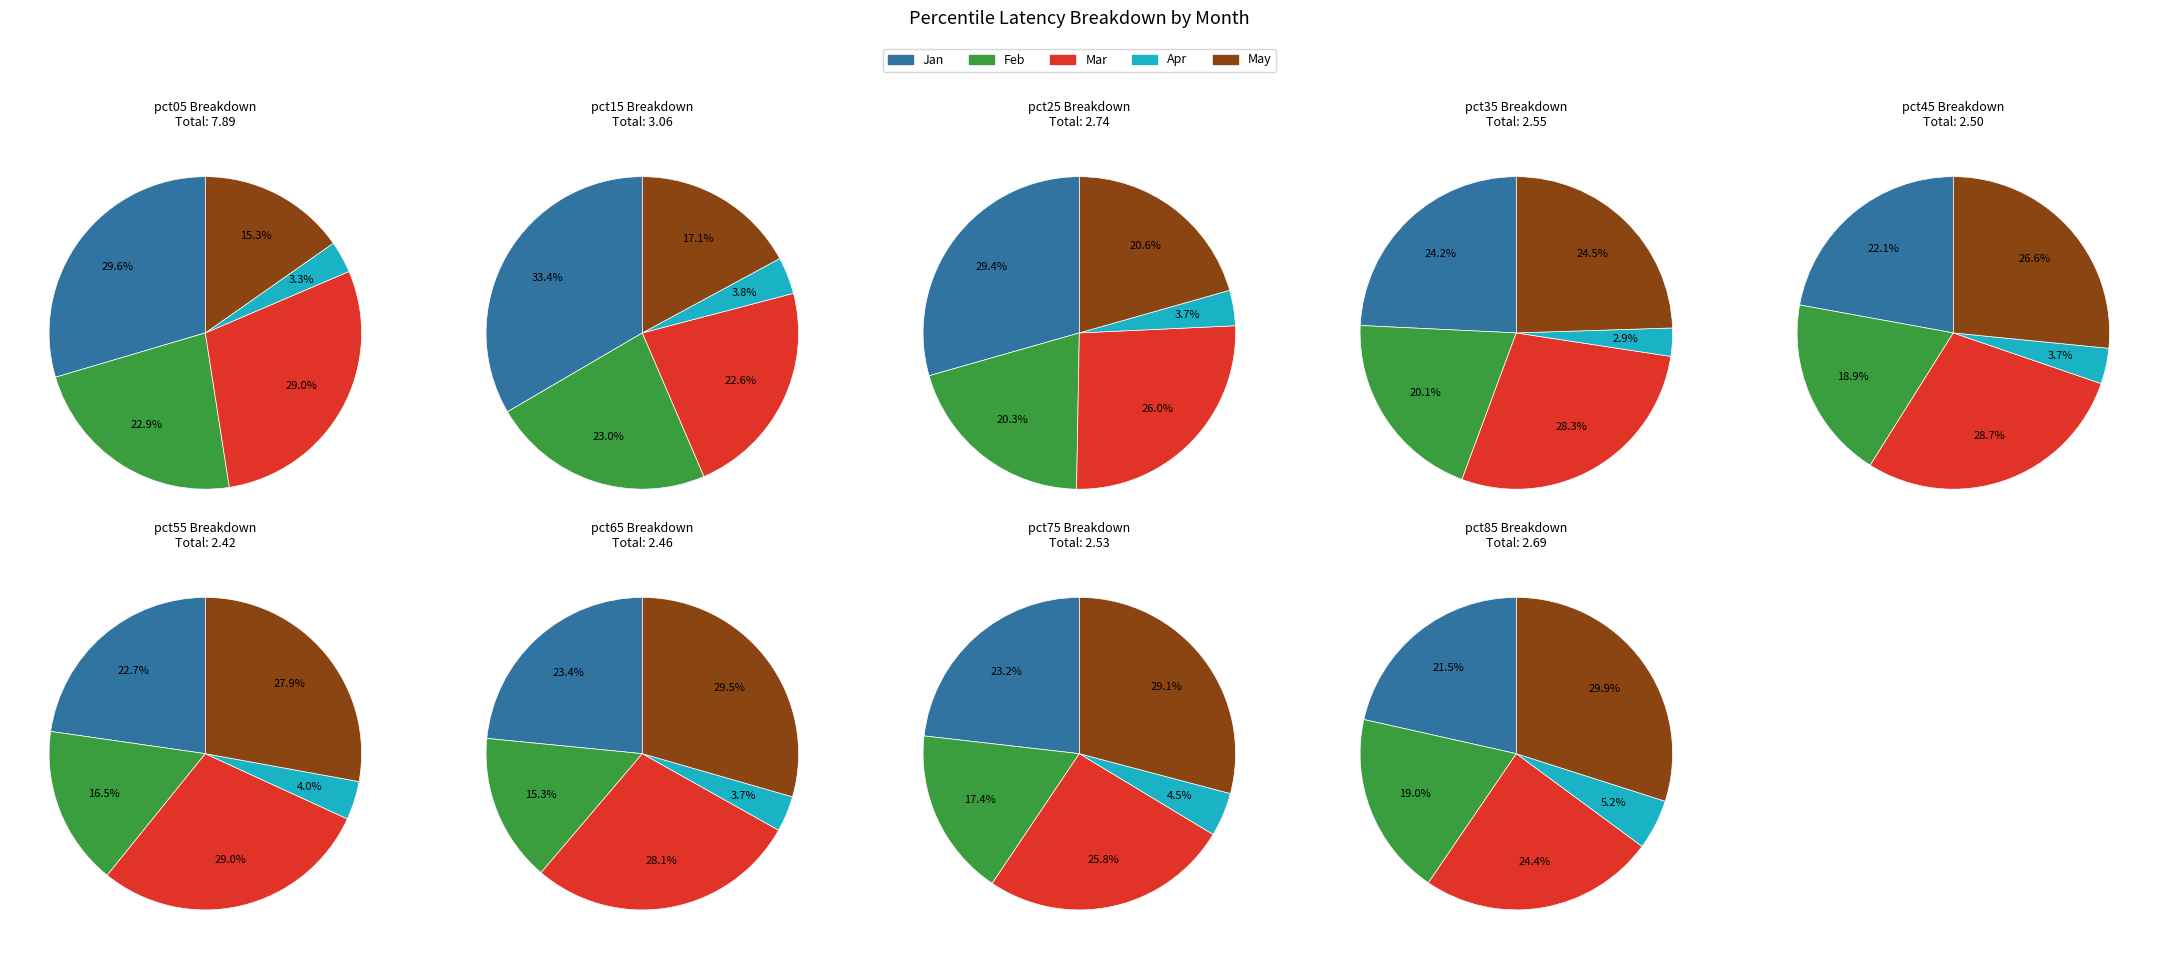

Do pct75 and pct25 together represent more than half of the pie?

No